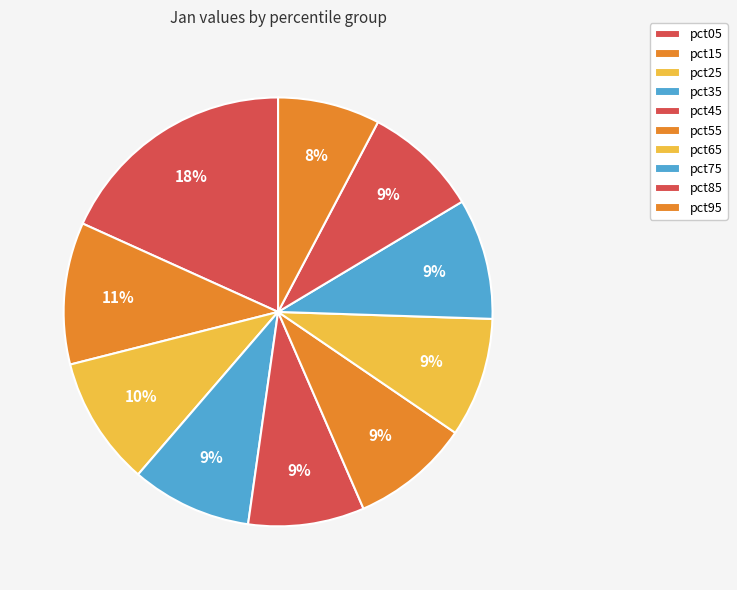

Rank the categories by value from lowest to highest.

pct95, pct85, pct45, pct55, pct65, pct35, pct75, pct25, pct15, pct05